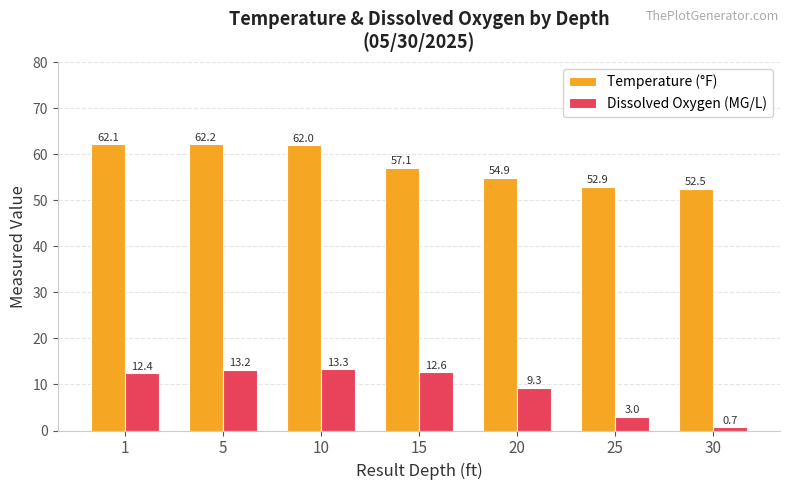

What is the sum of the Dissolved Oxygen (MG/L) values at 30 and 20?

10.0